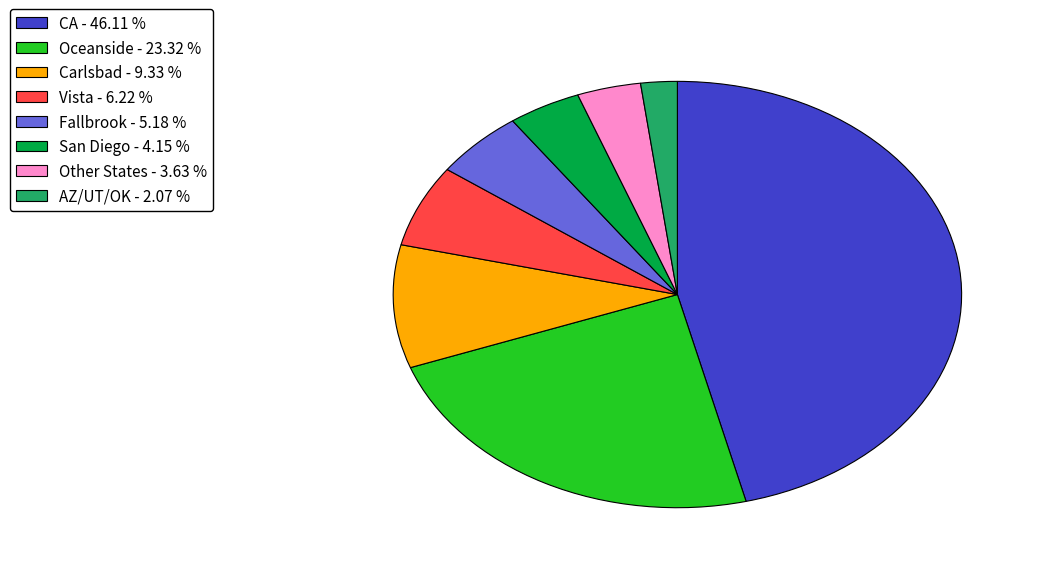

How many segments does this pie chart have?

8